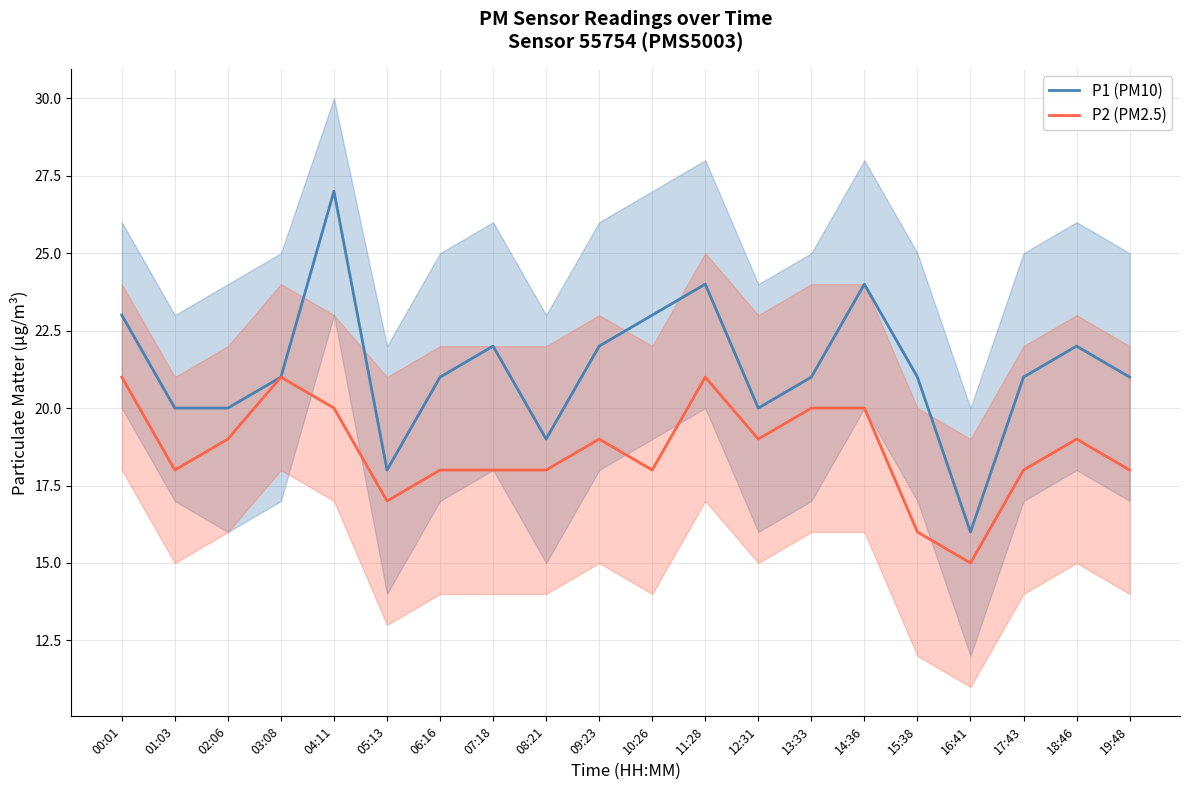

Does the chart have visible grid lines?

Yes